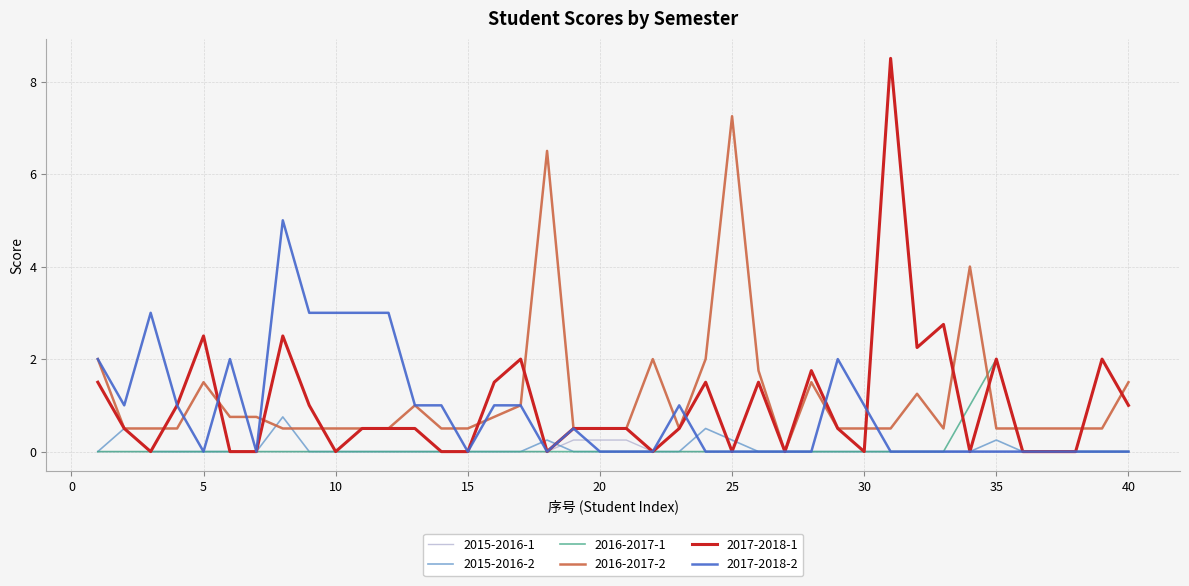

Which series has the largest total across all categories?

2016-2017-2